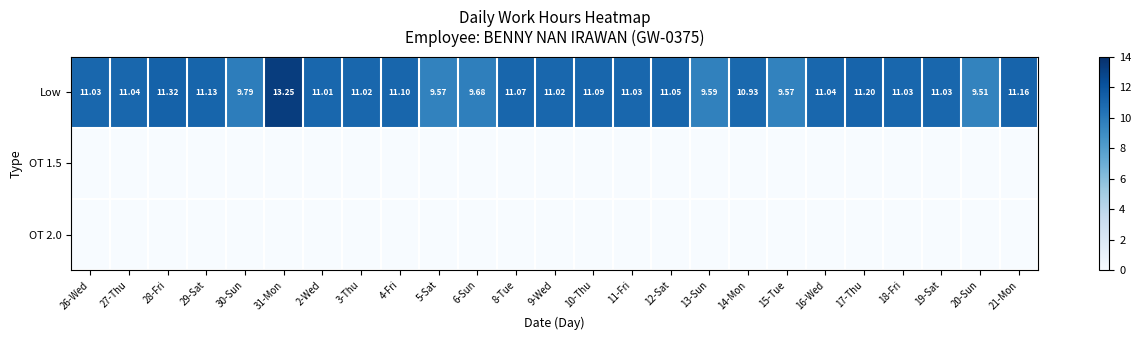

What is the difference between the maximum and minimum values in the Low series?

3.7